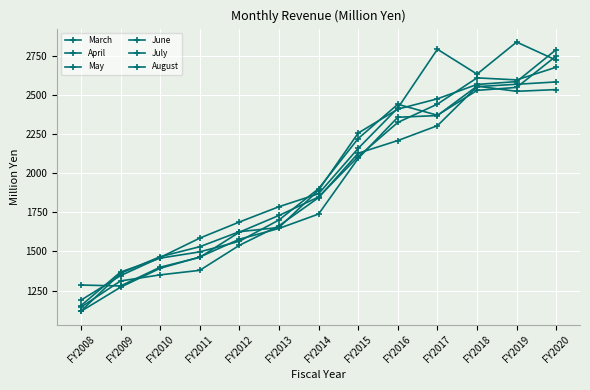

Rank the categories by June value from highest to lowest.

FY2018, FY2020, FY2019, FY2017, FY2016, FY2015, FY2014, FY2013, FY2012, FY2011, FY2010, FY2009, FY2008